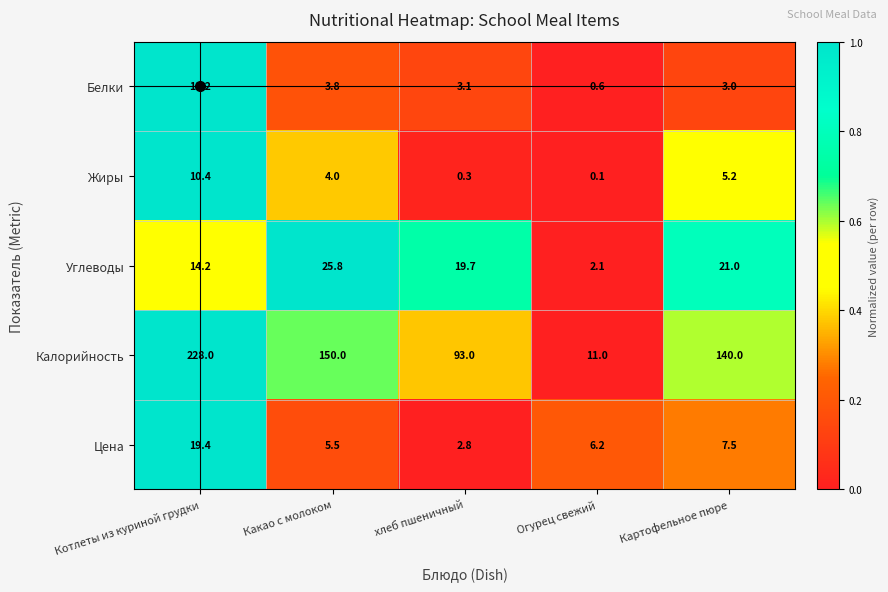

What is the difference between the second highest and second lowest values in the Белки series?

0.8